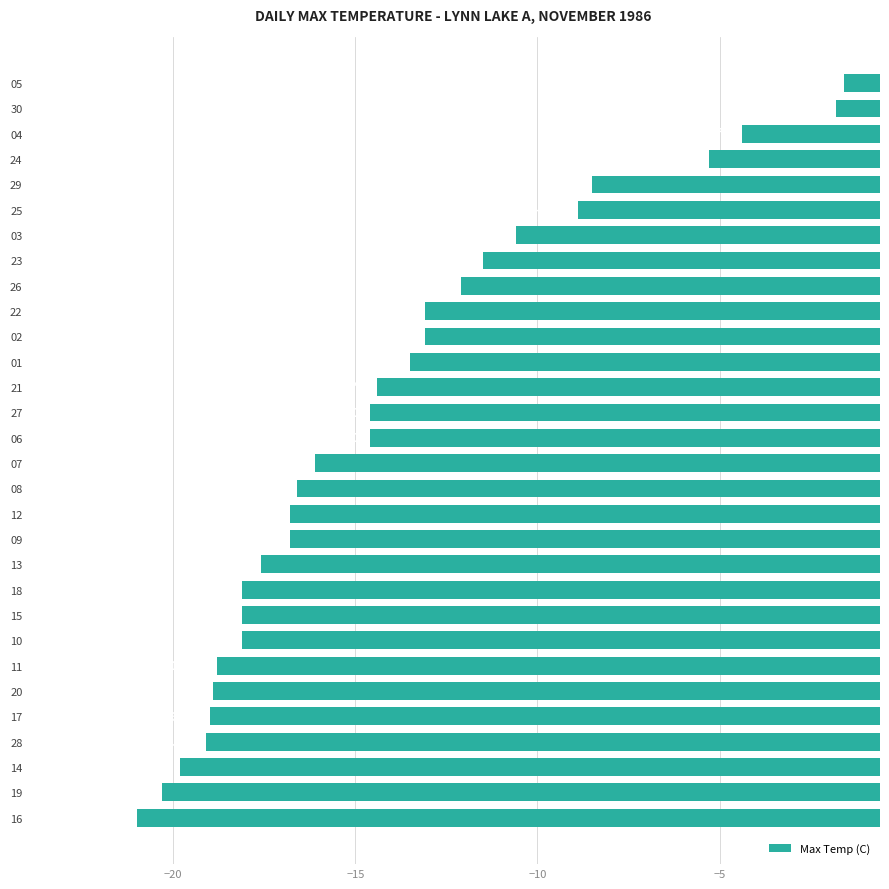

Is it true that the value at 22 is -3.5?

False